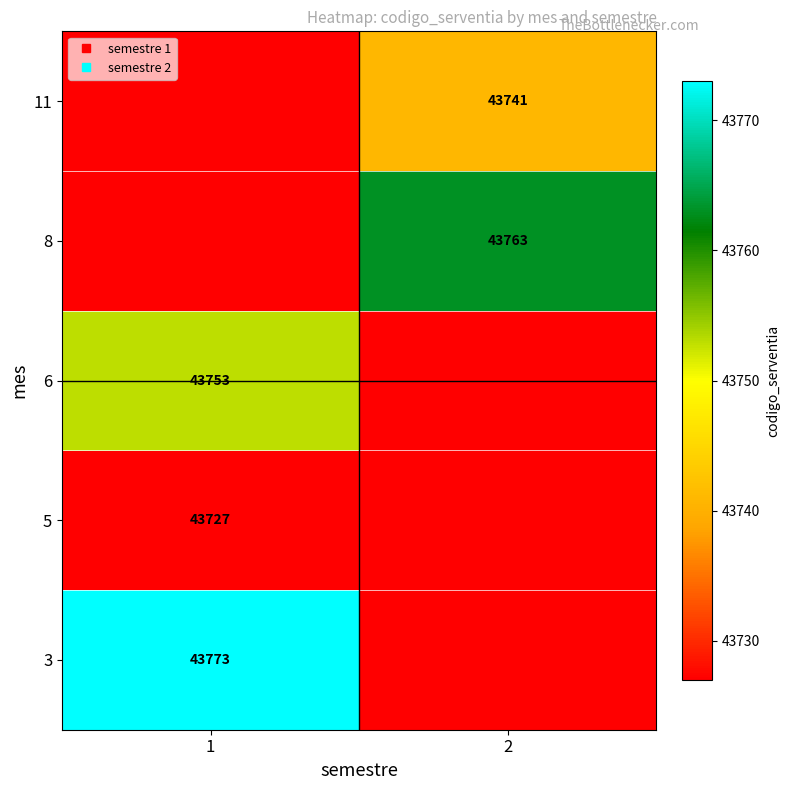

Is it true that 3 equals 73811 at 2?

False